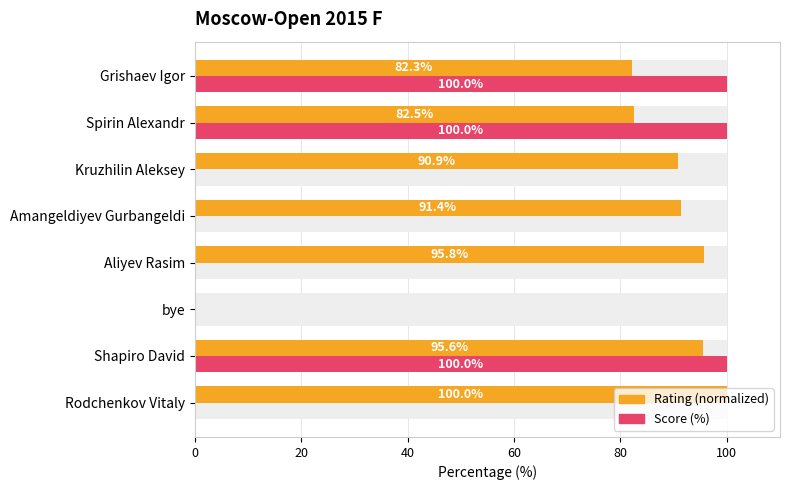

Are the bars horizontal?

Yes